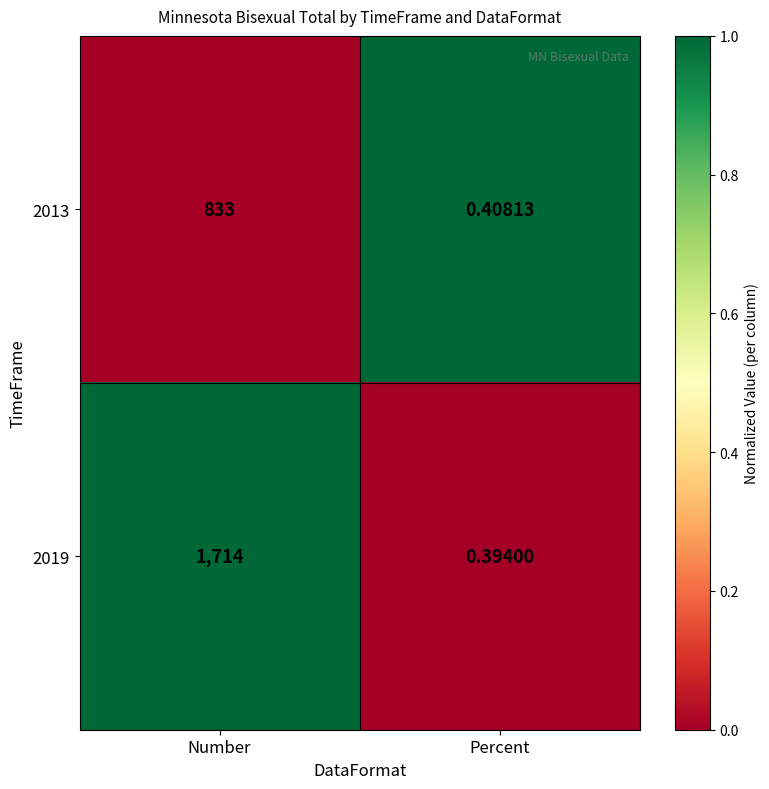

Which category has the lowest value in the 2013 series?

Percent